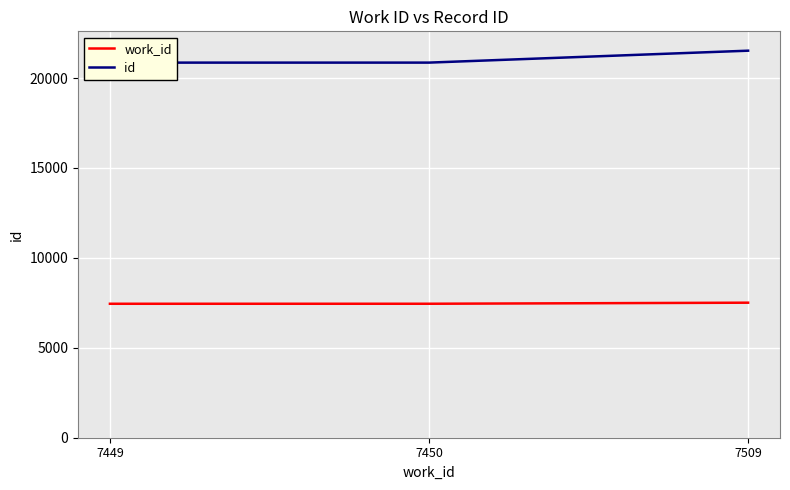

What are all the series names shown in the legend?

work_id, id